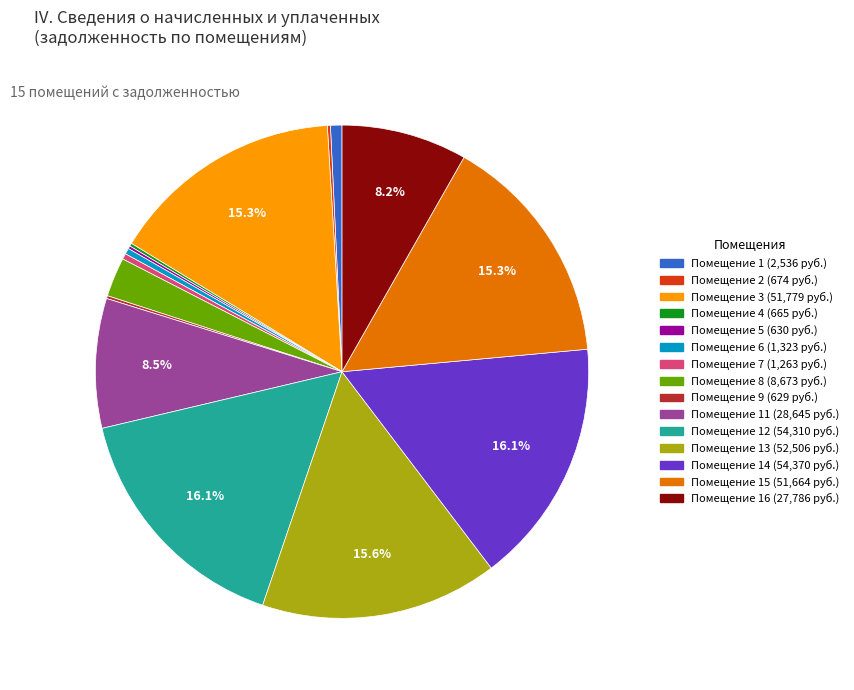

Does any single category account for the majority?

No